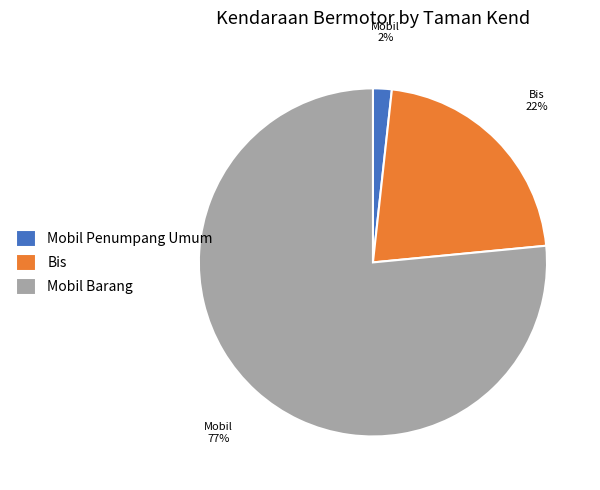

What is the smallest slice in the pie chart?

Mobil Penumpang Umum